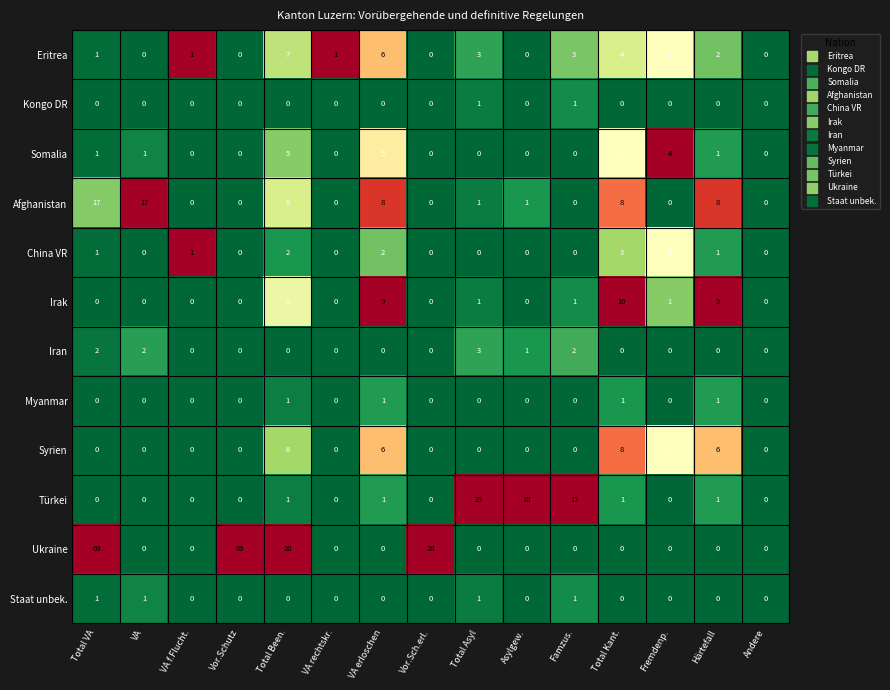

Which series has the widest spread of values?

Ukraine